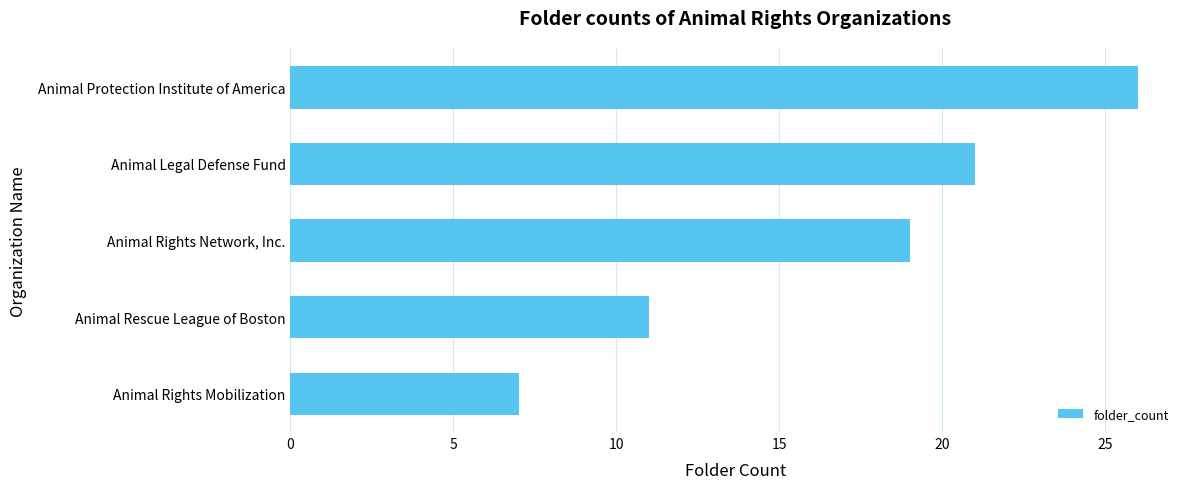

How many data points are less than 19?

2